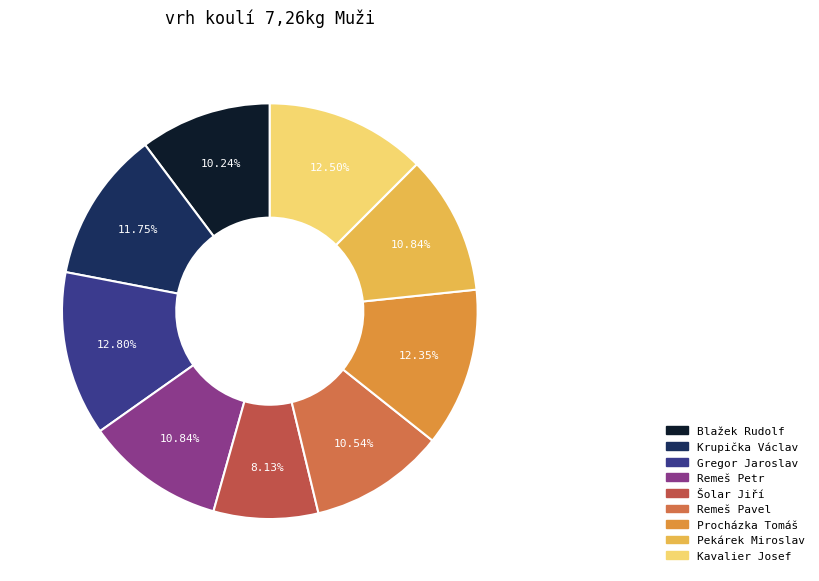

Rank the categories by value from highest to lowest.

Gregor Jaroslav, Kavalier Josef, Procházka Tomáš, Krupička Václav, Remeš Petr, Pekárek Miroslav, Remeš Pavel, Blažek Rudolf, Šolar Jiří